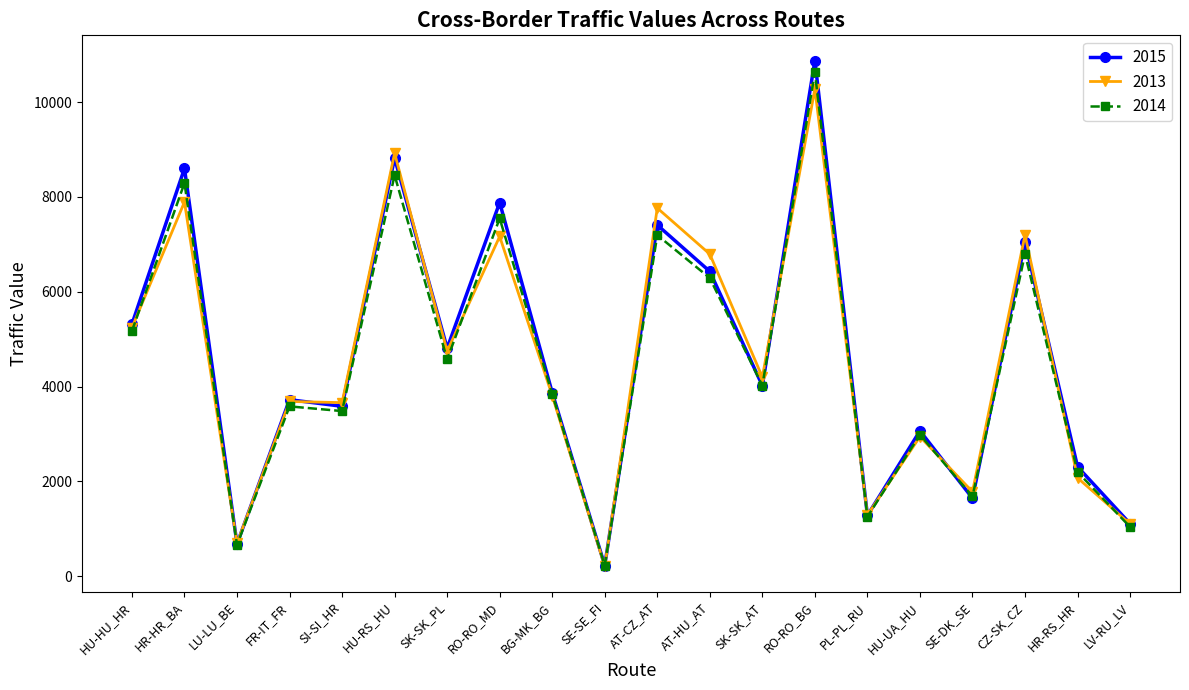

At which label does 2013 reach its peak?

RO-RO_BG